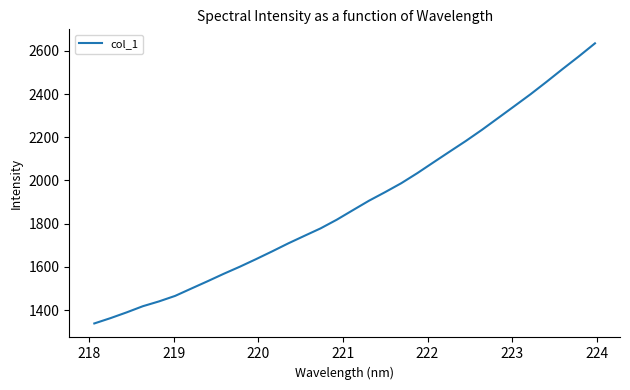

What is the smallest value displayed?

1338.1